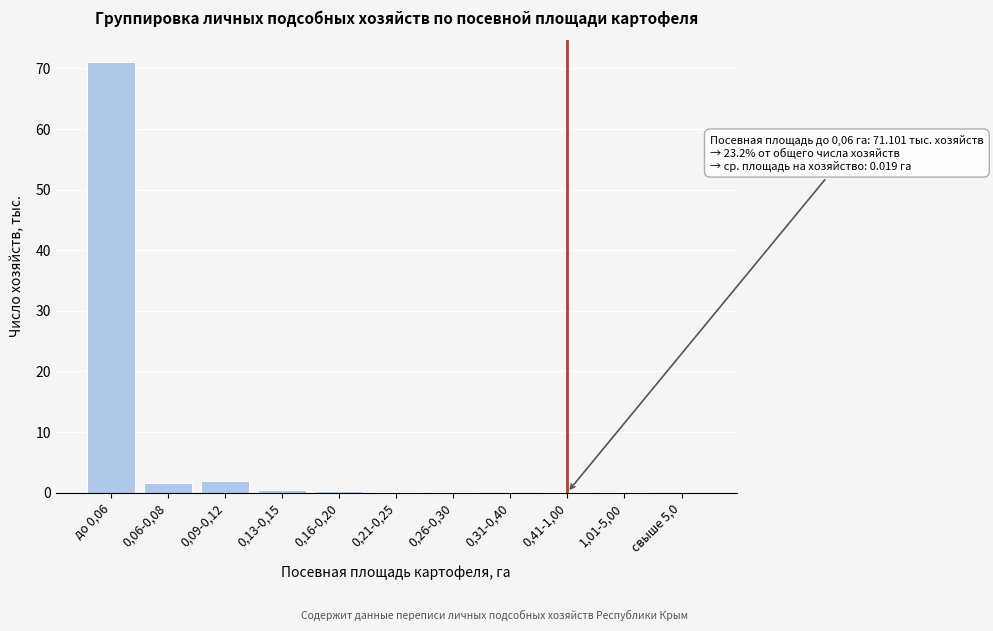

What is the sum of all values?

75.6